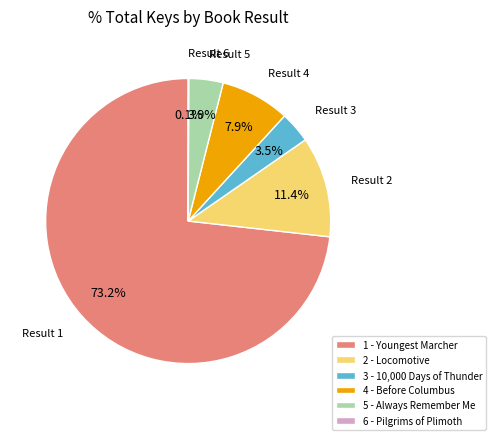

Is the sum of 2 - Locomotive and 4 - Before Columbus greater than half?

No